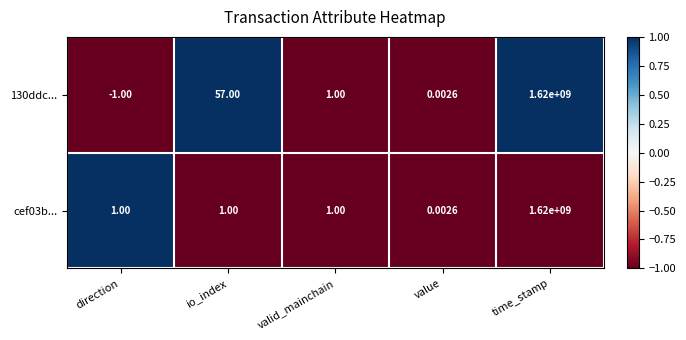

How many values in the 130ddc... series are below 1?

2